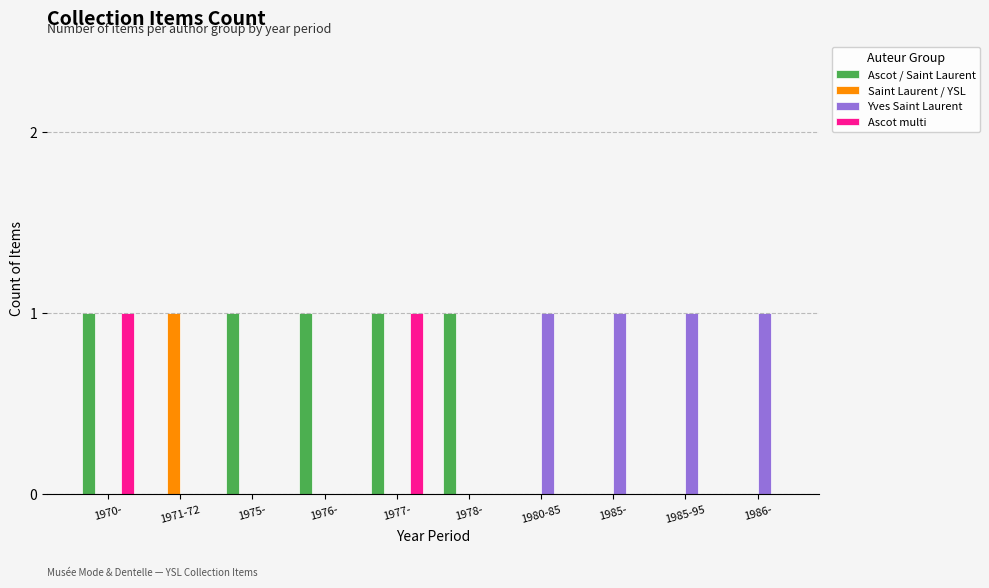

What are all the series names shown in the legend?

Ascot / Saint Laurent, Saint Laurent / YSL, Yves Saint Laurent, Ascot multi